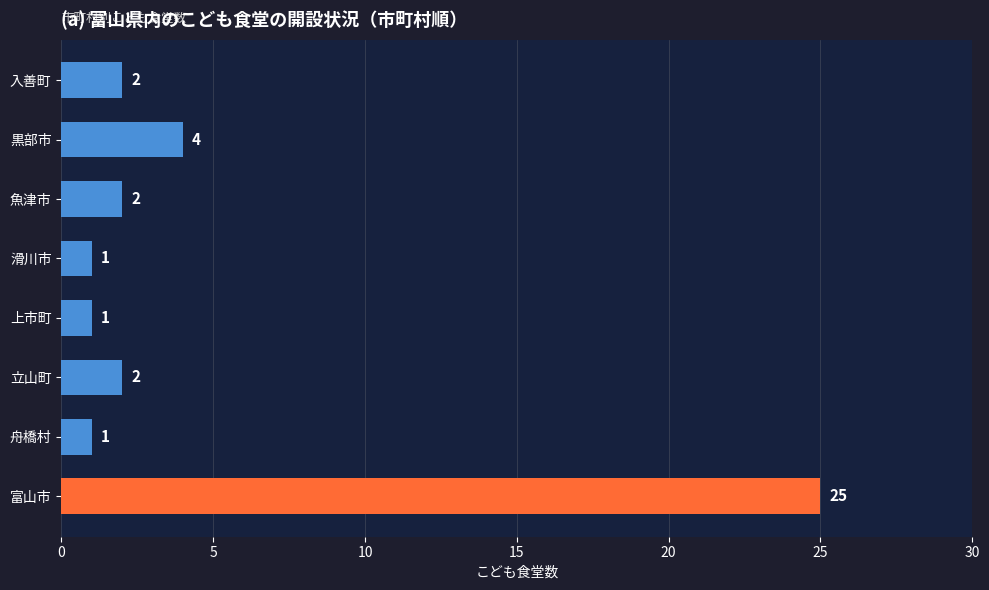

Where is the data nearest to the value 13?

黒部市